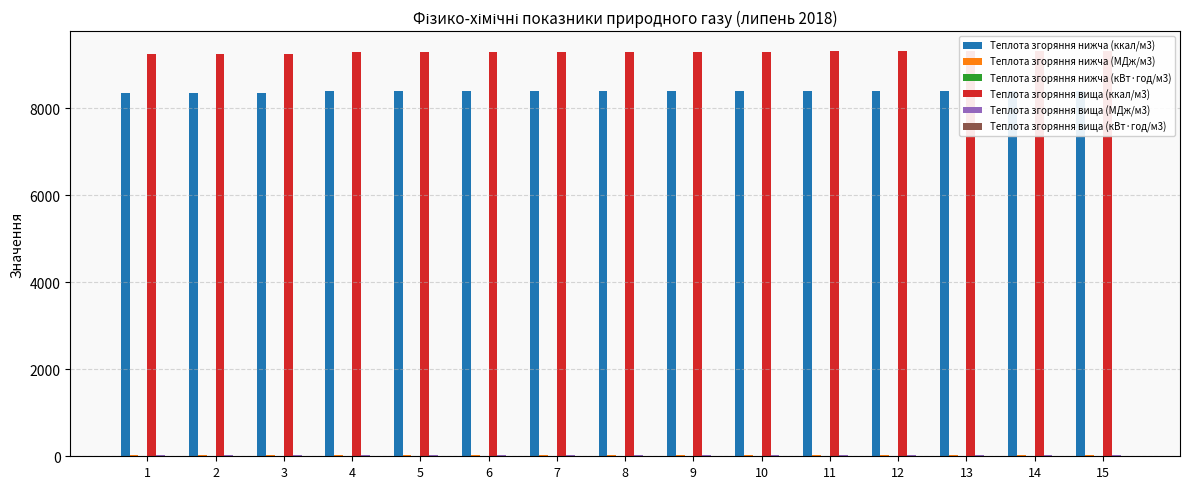

What is the difference between the highest and lowest values at 3?

9233.1